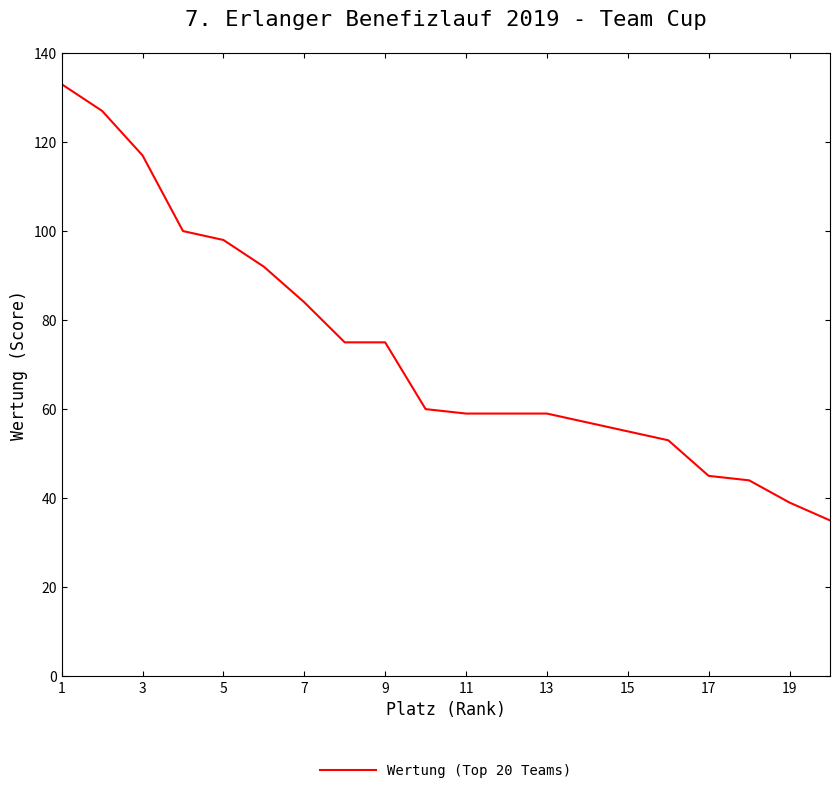

What is the greatest value displayed?

133